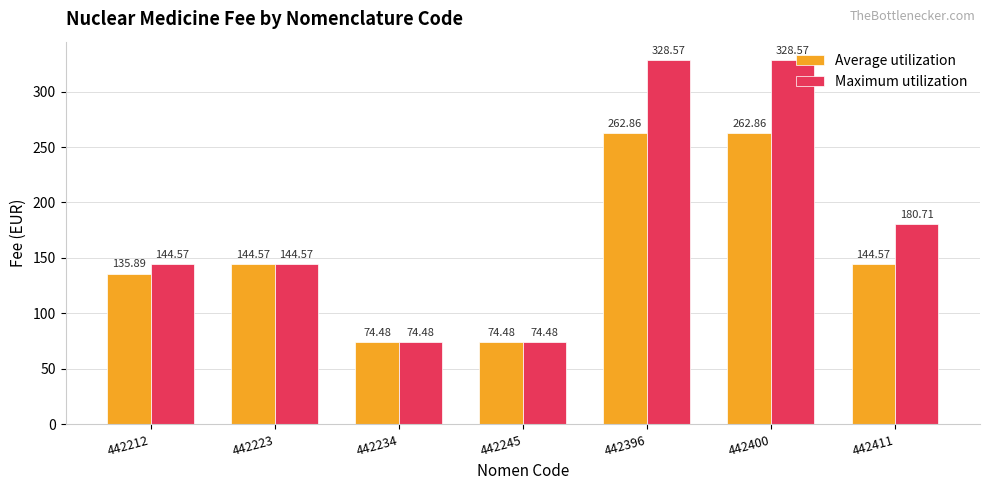

What is the smallest value displayed?

74.5